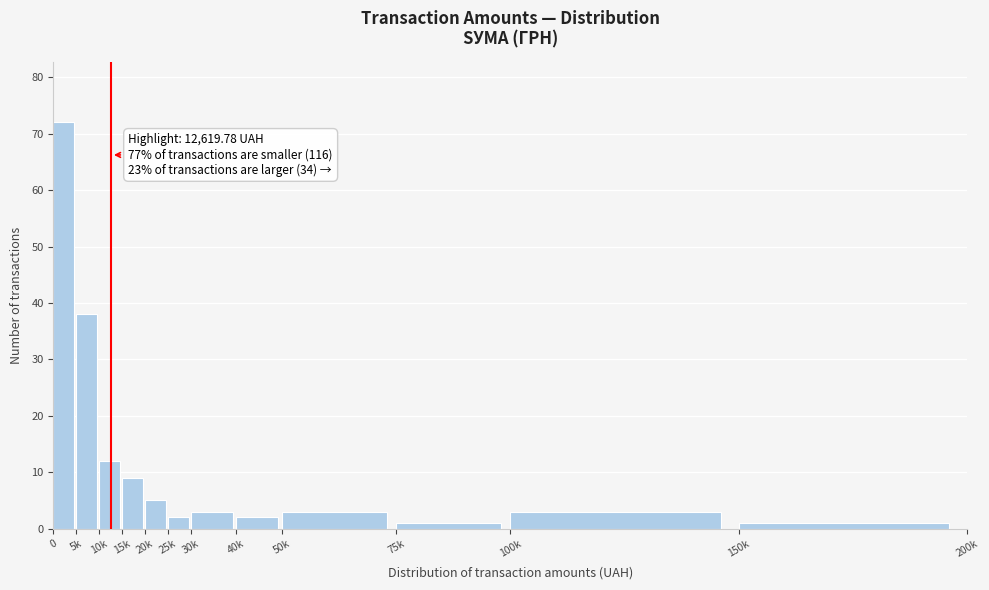

Reading left to right, list all the values displayed in this chart.

72	38	12	9	5	2	3	2	3	1	3	1